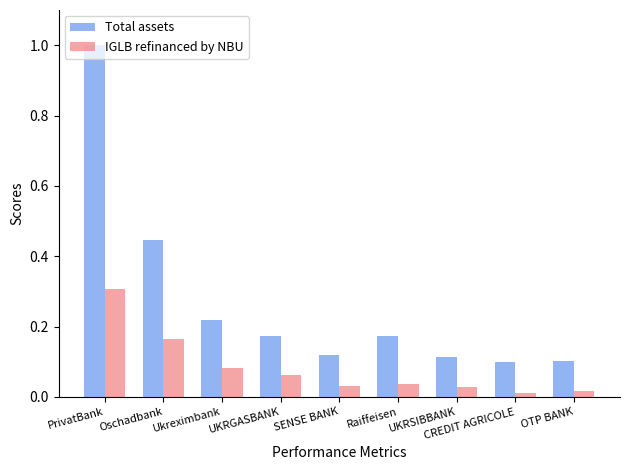

List the series in order of their peak value, highest first.

Total assets, IGLB refinanced by NBU